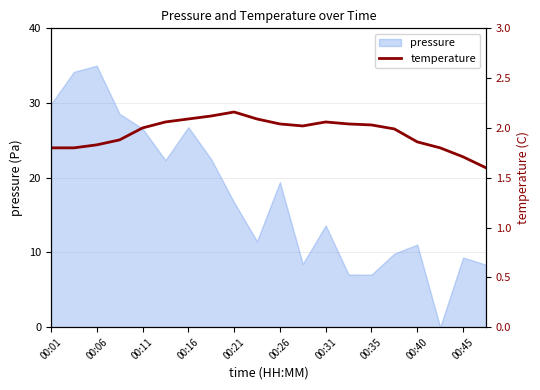

The value of pressure at 00:11 is 43.1. True or false?

False